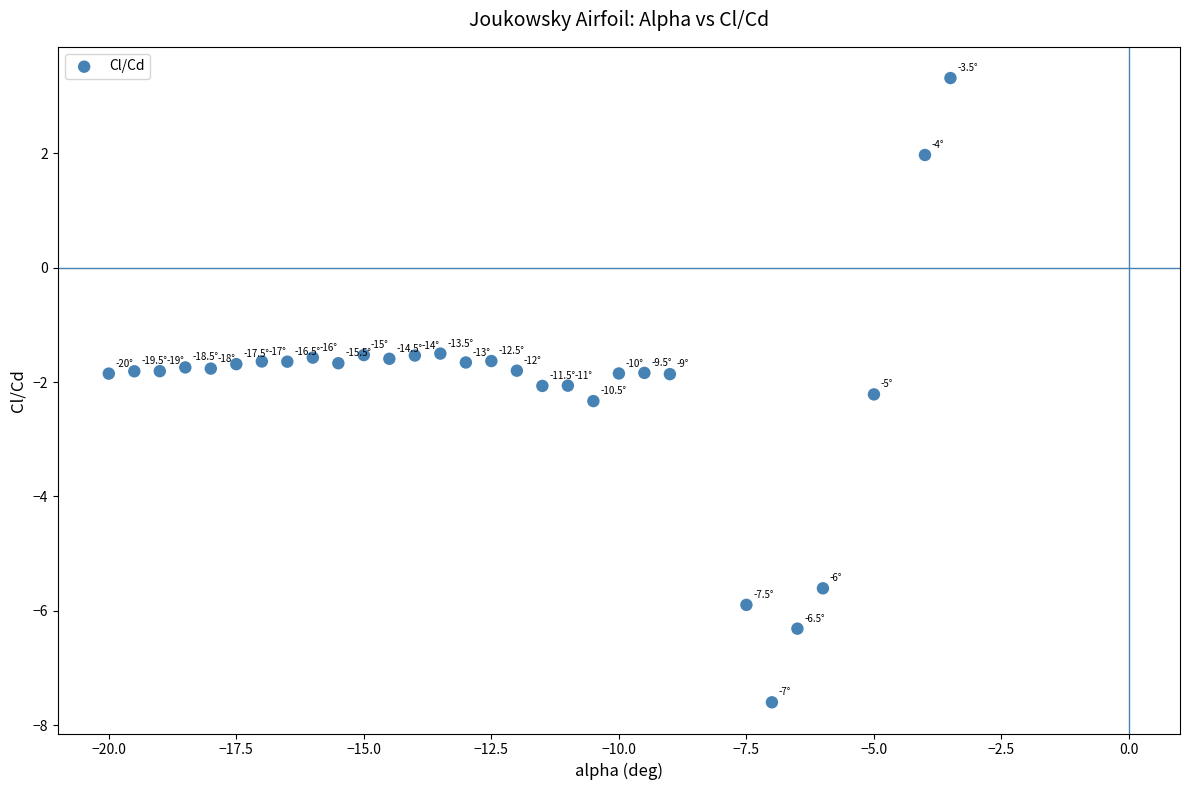

What is the range of X values (max minus min)?

16.5